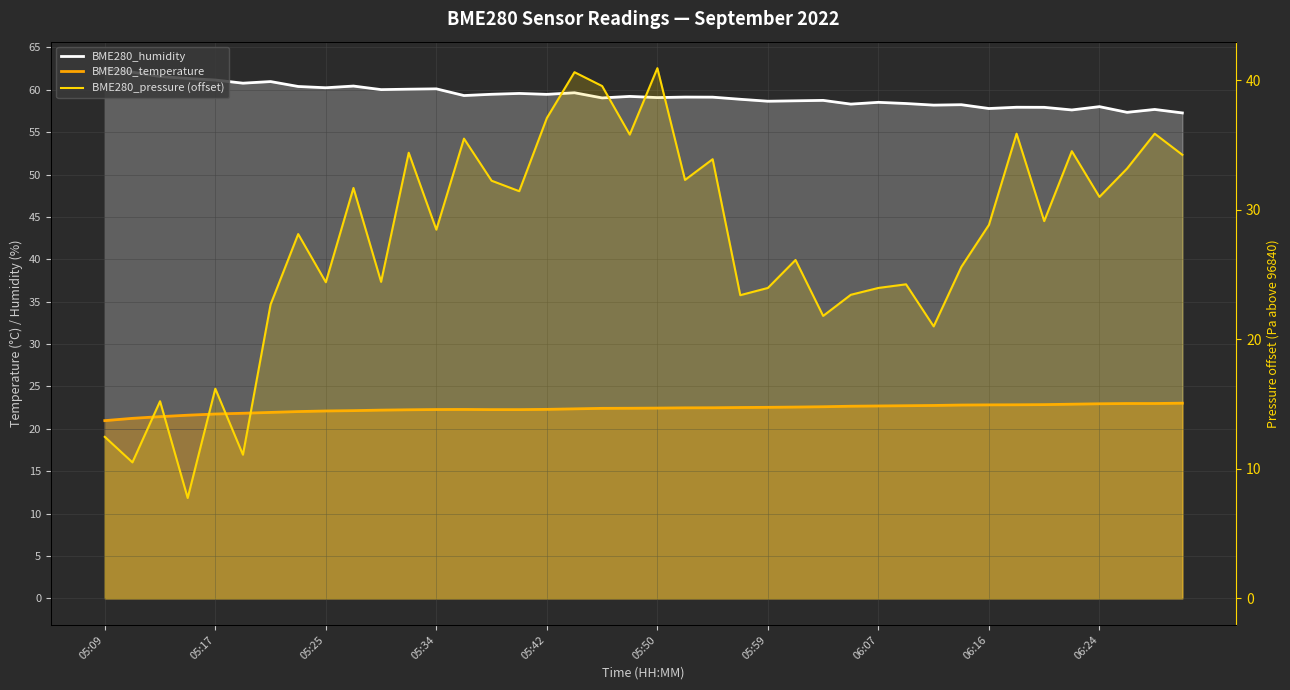

How many interior local peaks does the BME280_humidity series have?

13